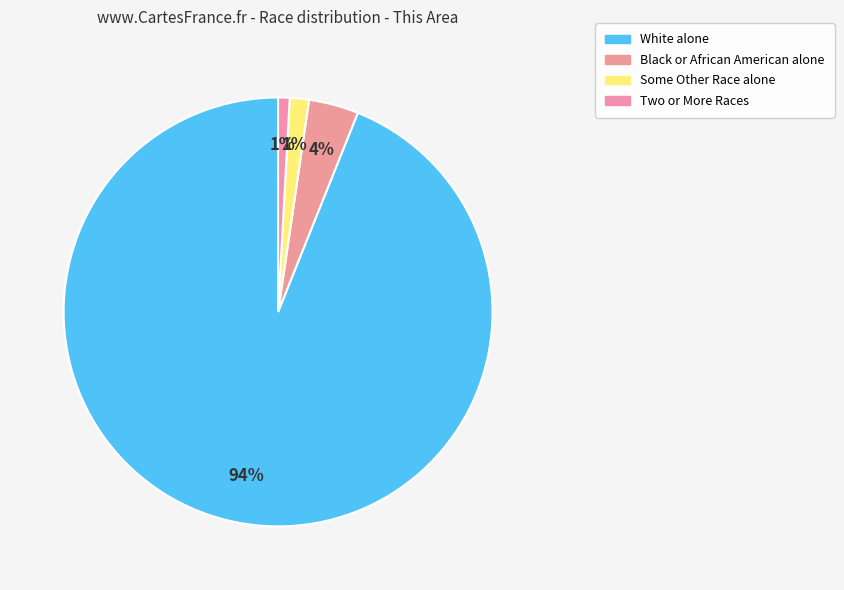

Does Black or African American alone represent more than half of the total?

No